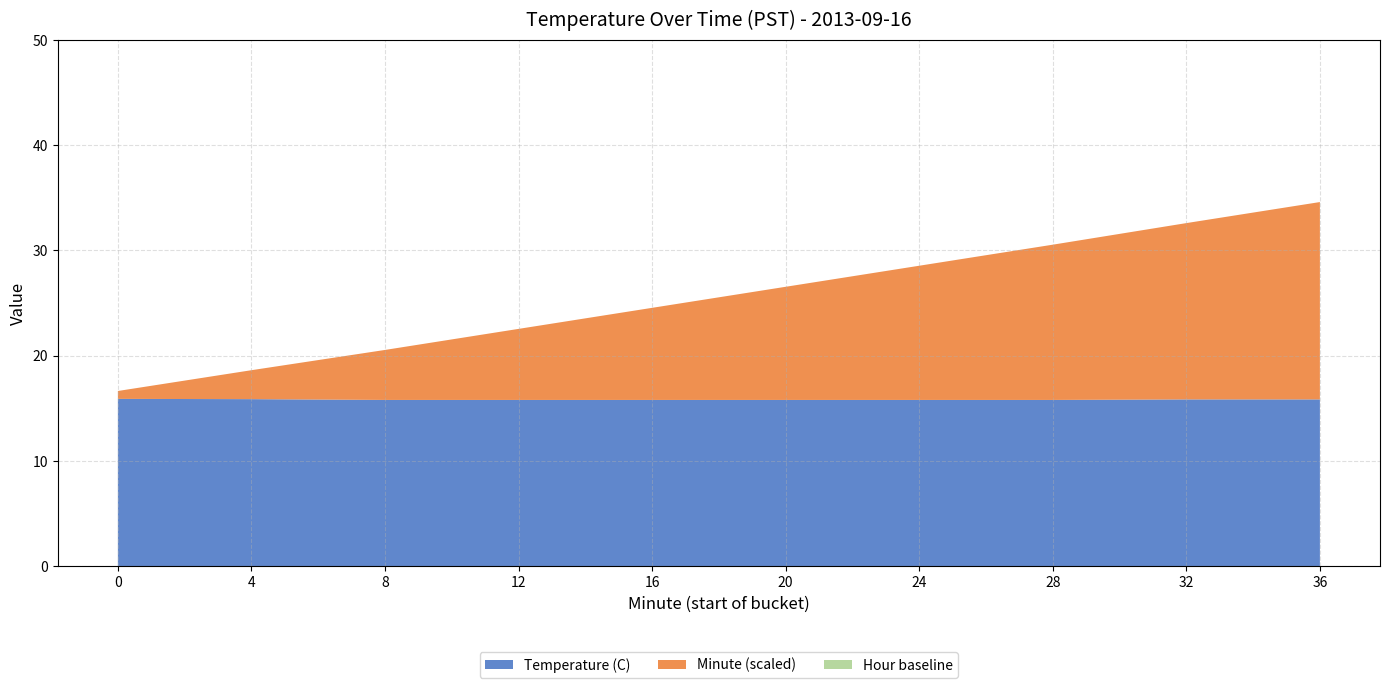

Reading right to left, what are all the values shown in this chart?

Avg Temp (C): 15.8	15.8	15.8	15.8	15.8	15.8	15.8	15.8	15.8	15.8	15.8	15.8	15.8	15.8	15.8	15.8	15.8	15.8	15.8	15.9
Hour Component: 0.0	0.0	0.0	0.0	0.0	0.0	0.0	0.0	0.0	0.0	0.0	0.0	0.0	0.0	0.0	0.0	0.0	0.0	0.0	0.0
Minute Component: 19.0	18.0	17.0	16.0	15.0	14.0	13.0	12.0	11.0	10.0	9.0	8.0	7.0	6.0	5.0	4.0	3.0	2.0	1.0	0.0